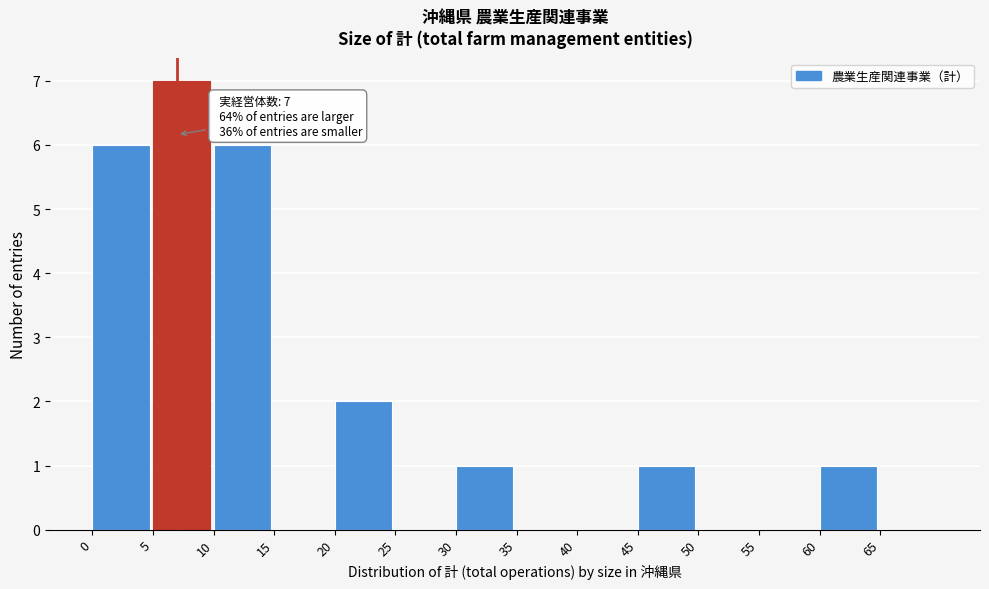

Which range on the x-axis has the tallest bar?

5 to 10